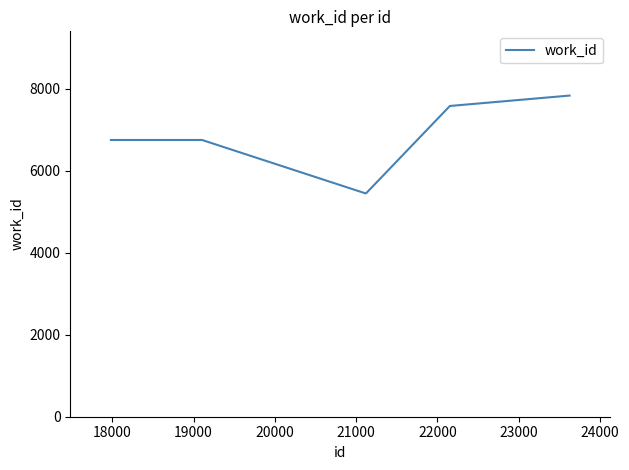

Is this an area chart (filled region under the line)?

No